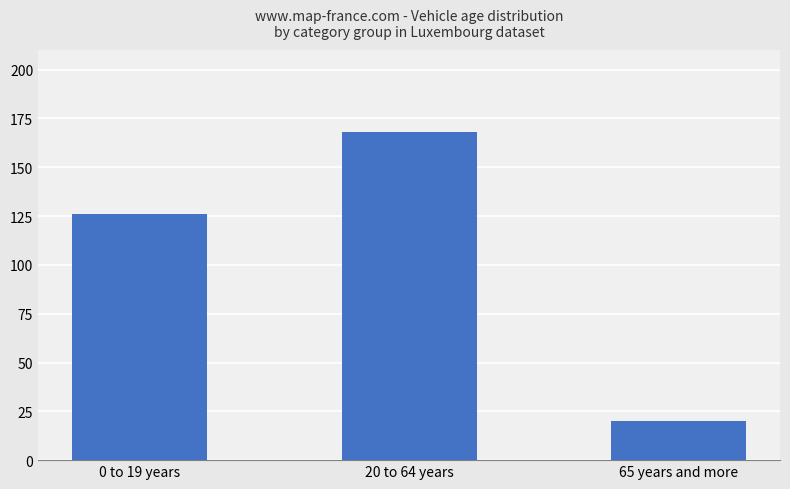

What is the value of the 3rd bar from the left?

20